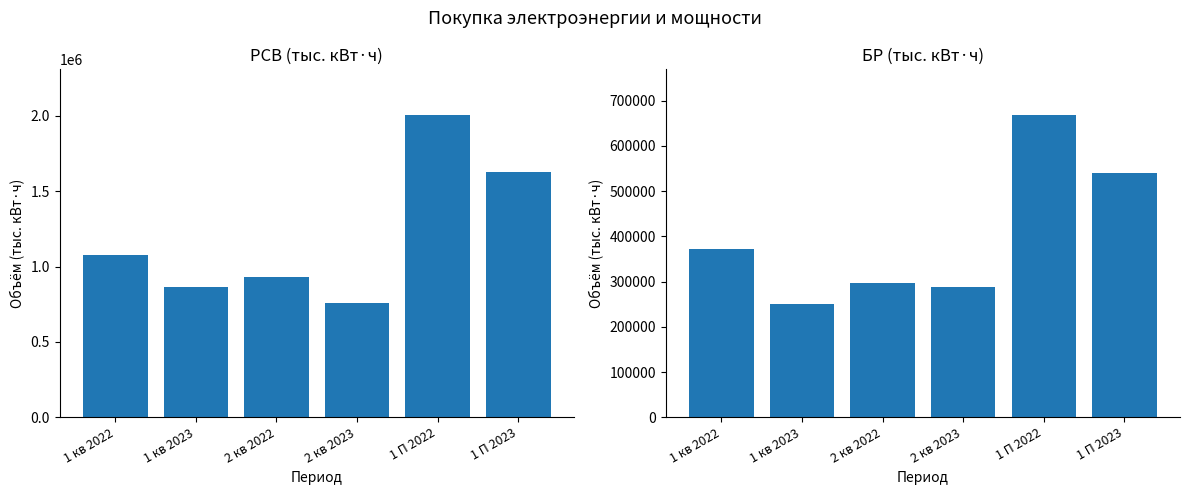

Where does the РСВ series first go above 1077864?

1 кв 2022